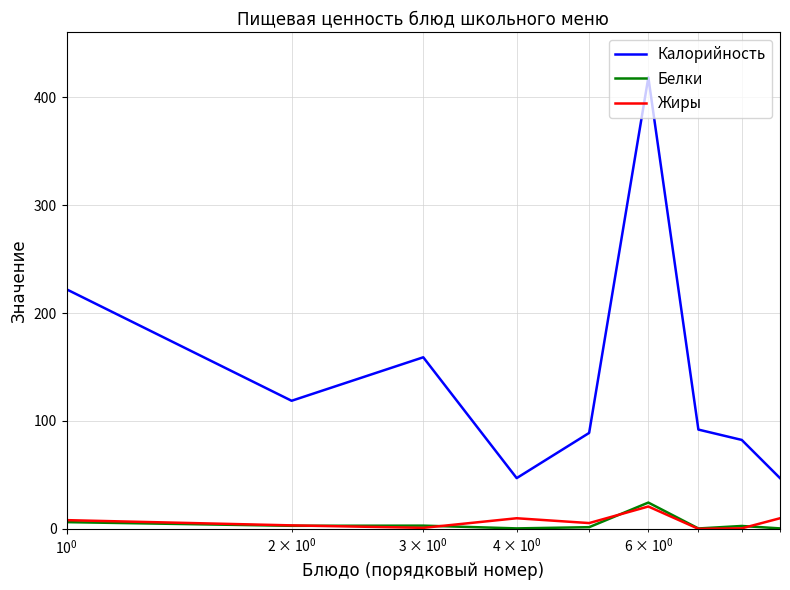

Which series has the widest spread of values?

Калорийность